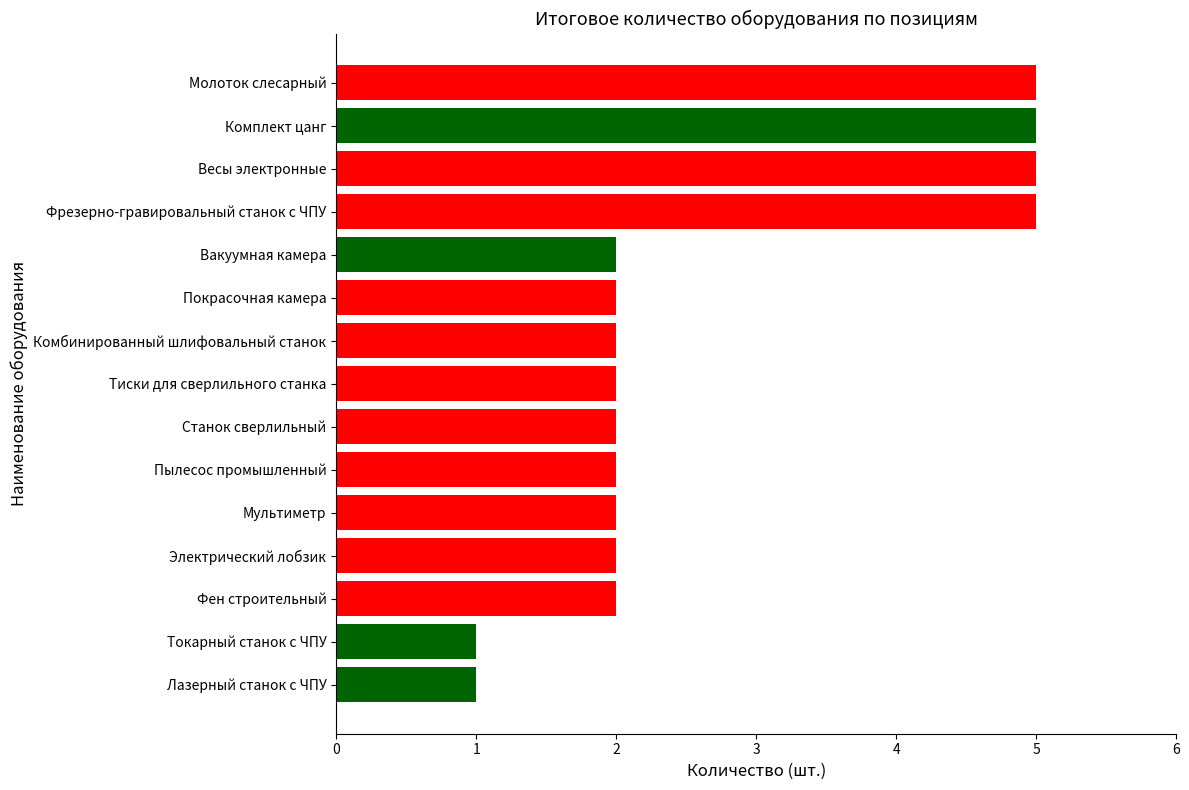

Approximately how many times larger is the value at Фрезерно-гравировальный станок с ЧПУ compared to Станок сверлильный?

2.5